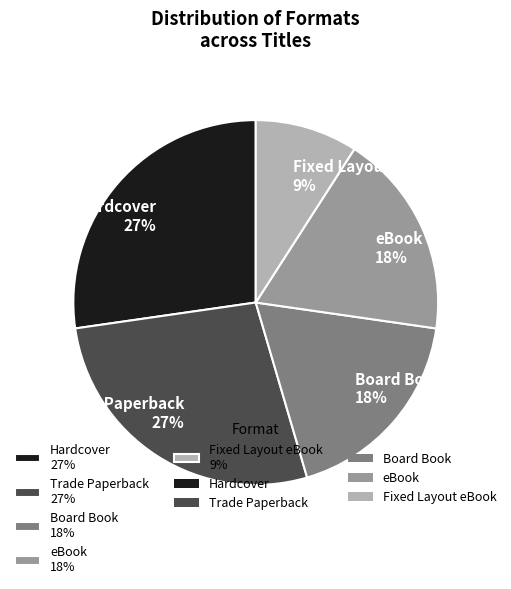

How many segments does this pie chart have?

5